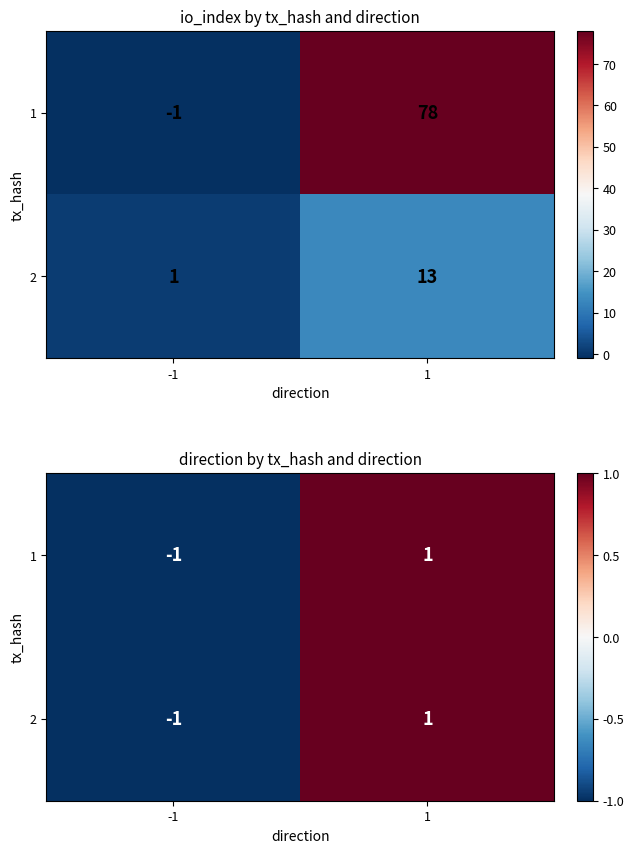

Count the 2 values in the range -1 to 1.

2